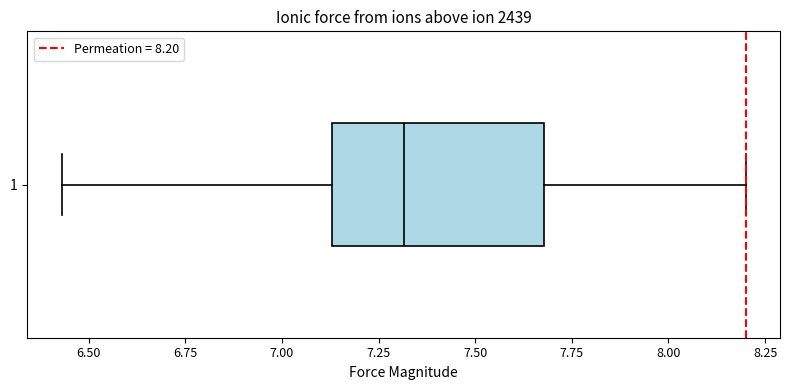

Read this box plot against the x-axis: the position of the median line, the range covered by the box, and the ends of both whiskers. The values are not printed on the chart, so give them approximately, as read against the axis.

median 7.30, box 7.15 to 7.70, whiskers 6.45 to 8.20